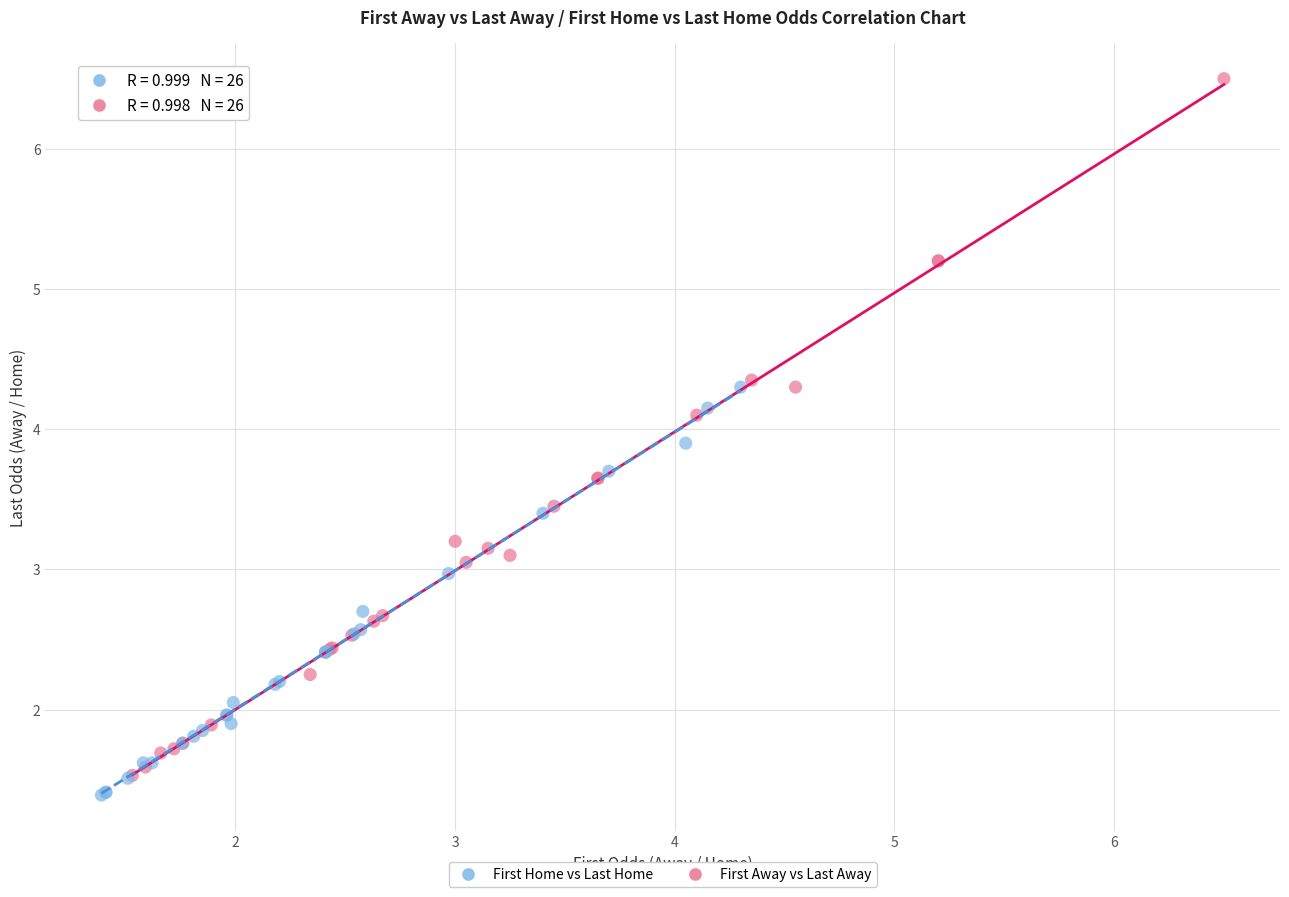

Which series contains the lowest Y value?

First Home vs Last Home